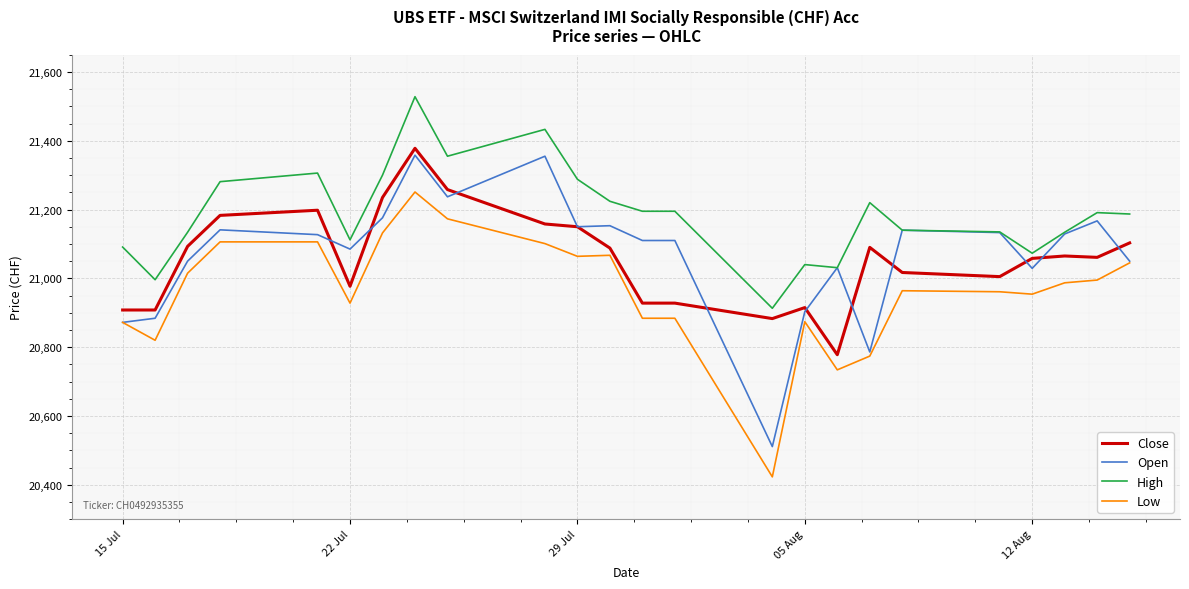

True or false: Low and High cross at least once.

False